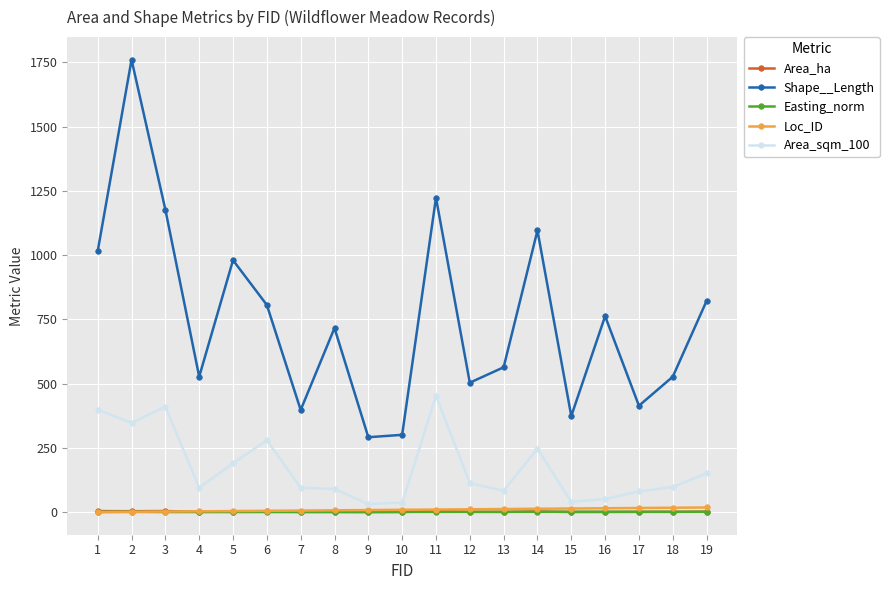

Where is Area_sqm_100 nearest to the value 241?

14